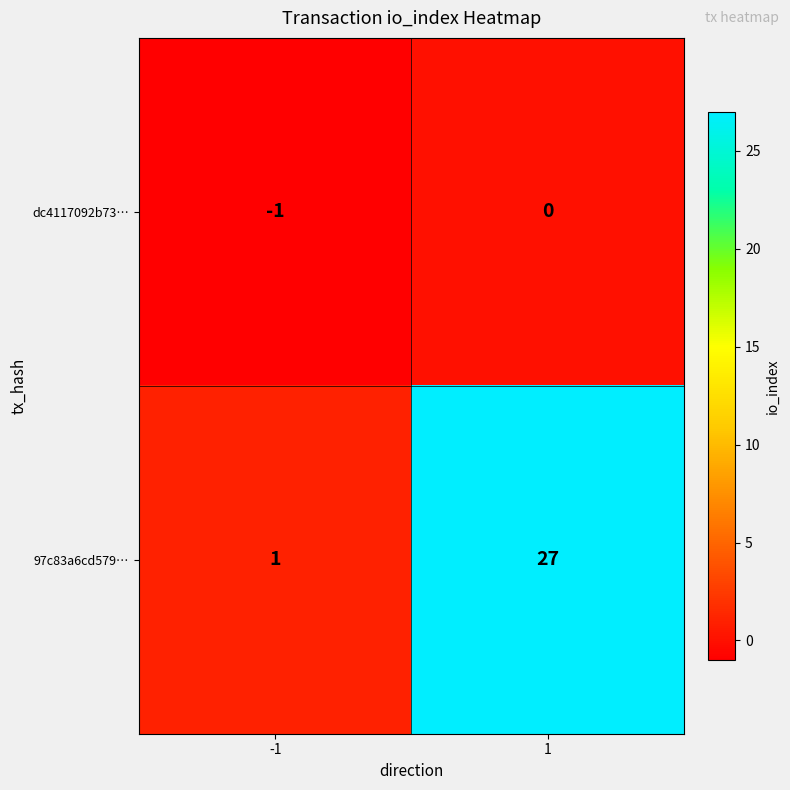

What is the total value across all series at 1?

27